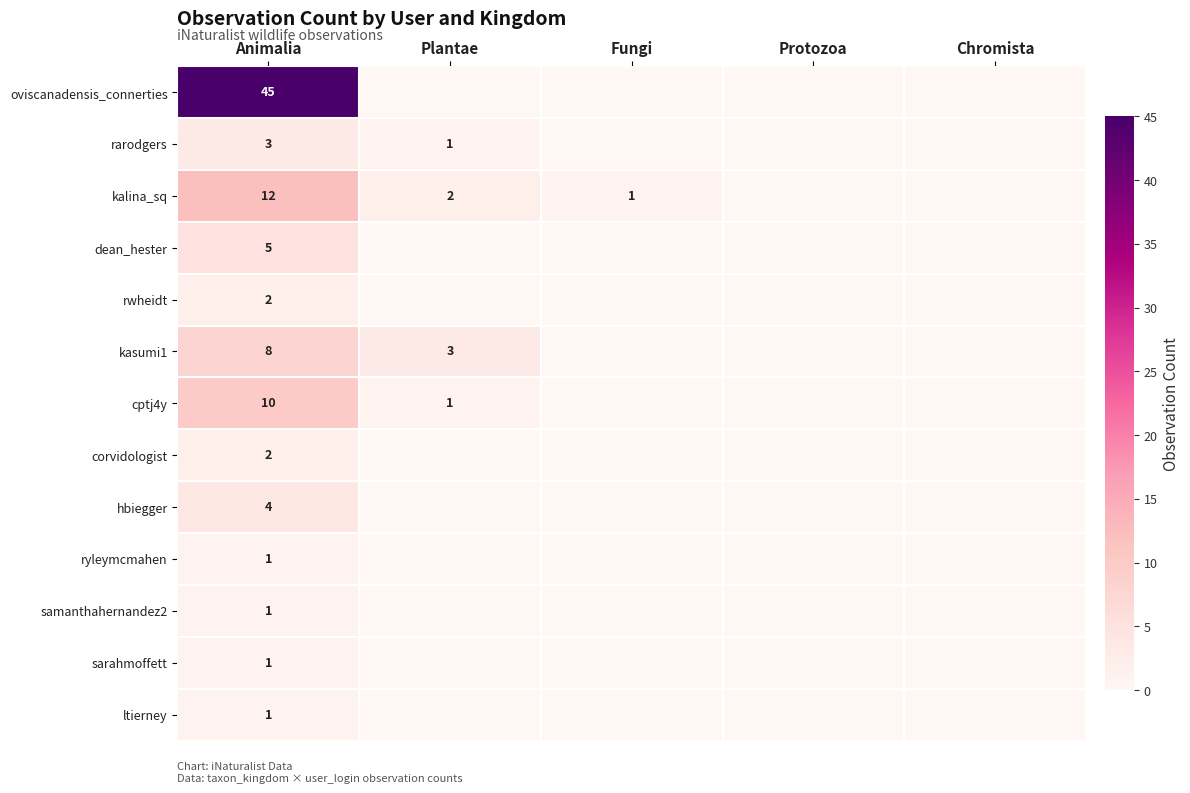

What is the spread (max minus min) of values at Animalia?

44